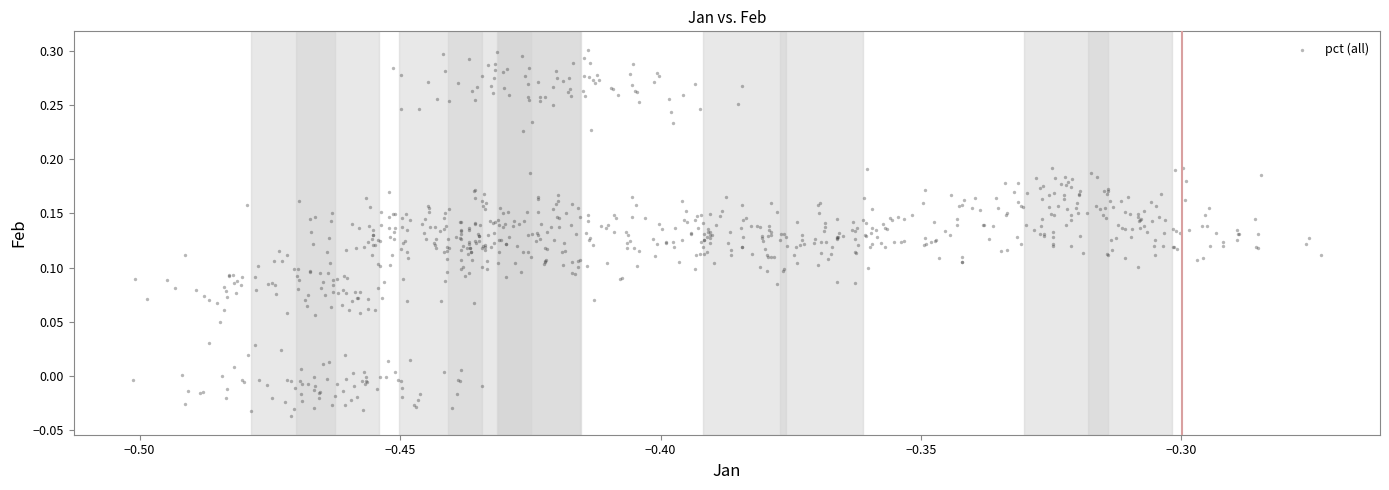

How many data points are displayed?

800